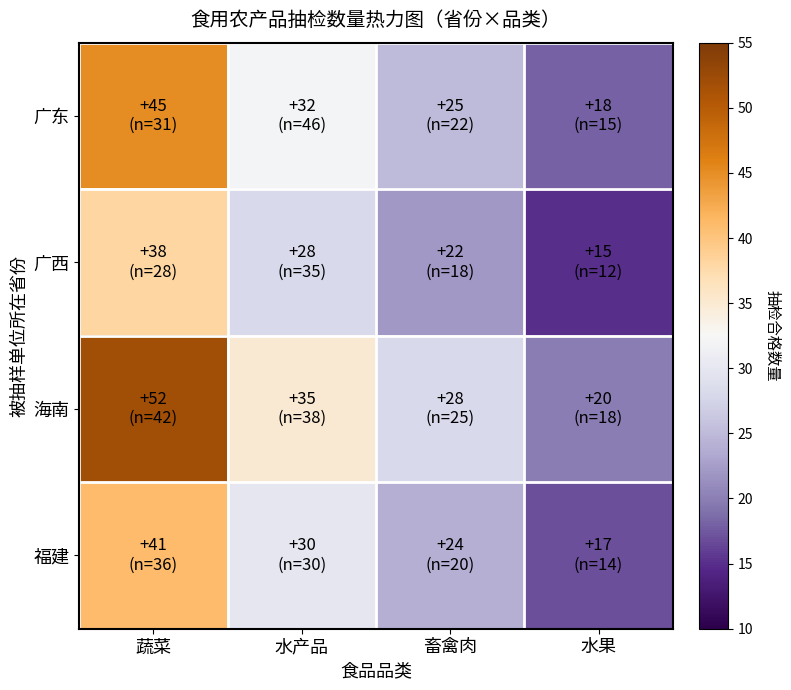

Reading right to left, transcribe all the data shown in this chart.

广东: 水果=18	畜禽肉=25	水产品=32	蔬菜=45
广西: 水果=15	畜禽肉=22	水产品=28	蔬菜=38
海南: 水果=20	畜禽肉=28	水产品=35	蔬菜=52
福建: 水果=17	畜禽肉=24	水产品=30	蔬菜=41